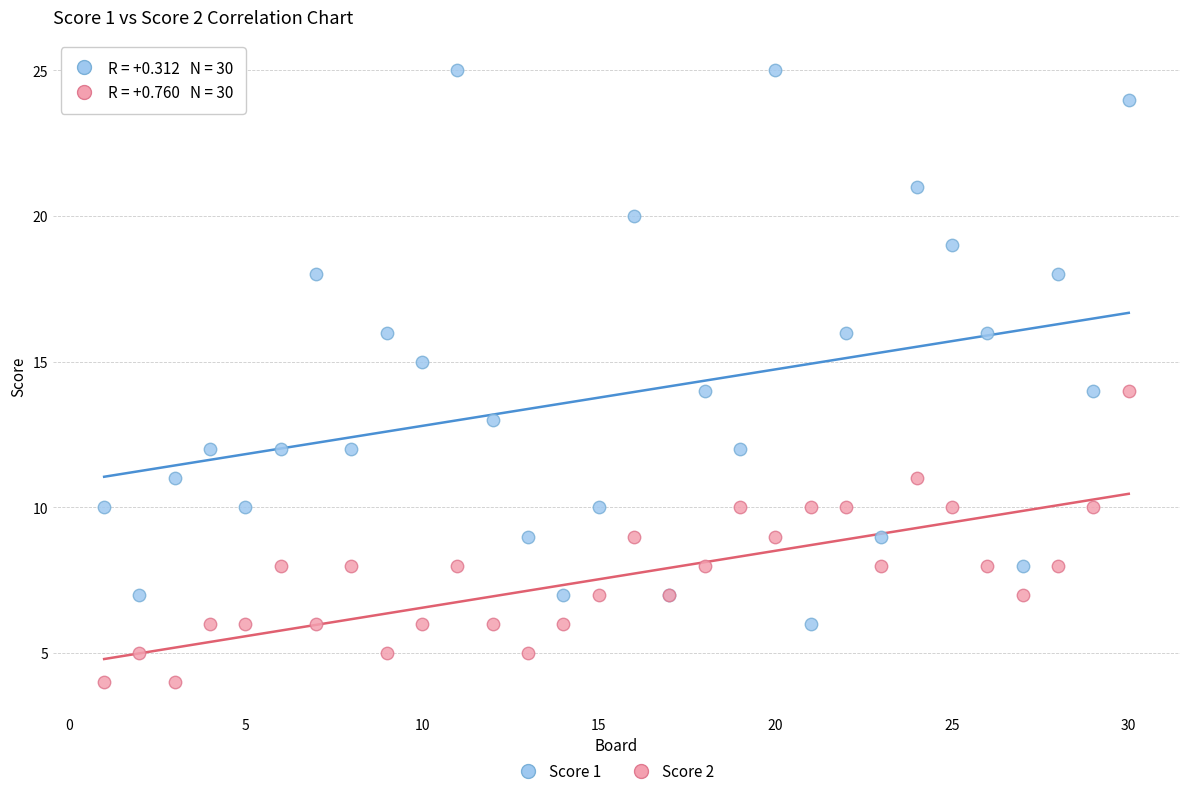

Which series contains the lowest Y value?

Score 2